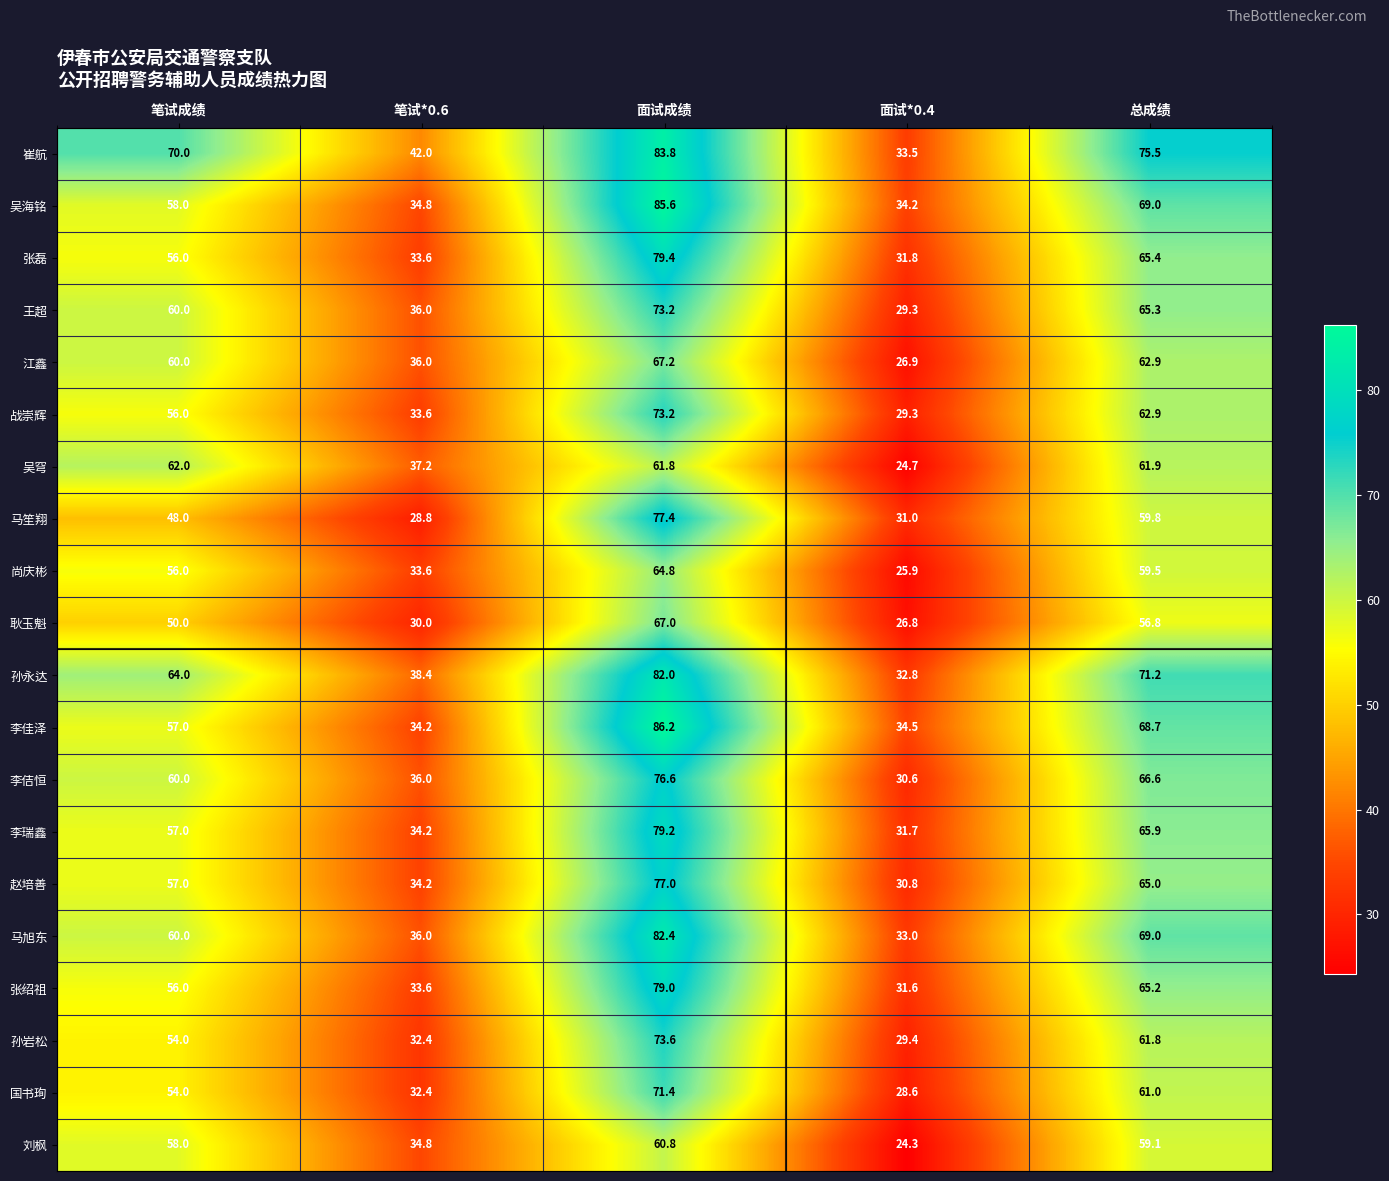

Rank the categories by 尚庆彬 value from lowest to highest.

面试*0.4, 笔试*0.6, 笔试成绩, 总成绩, 面试成绩